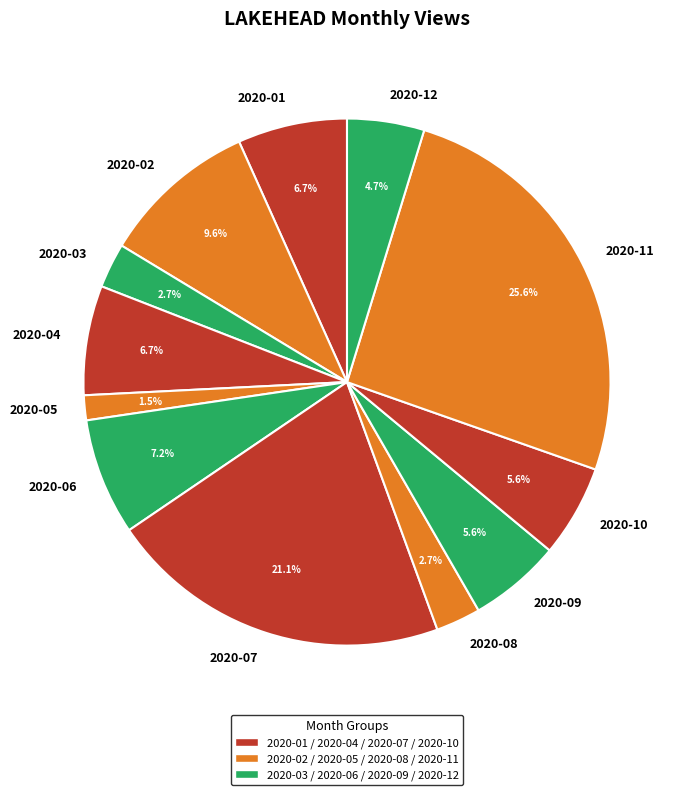

What percentage is the 2020-09 slice, to the nearest percent?

6%